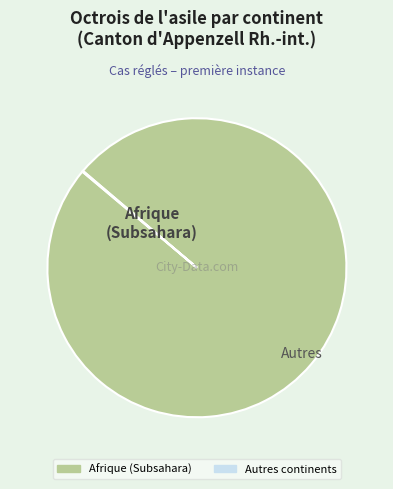

Is there a majority slice in this chart?

Yes